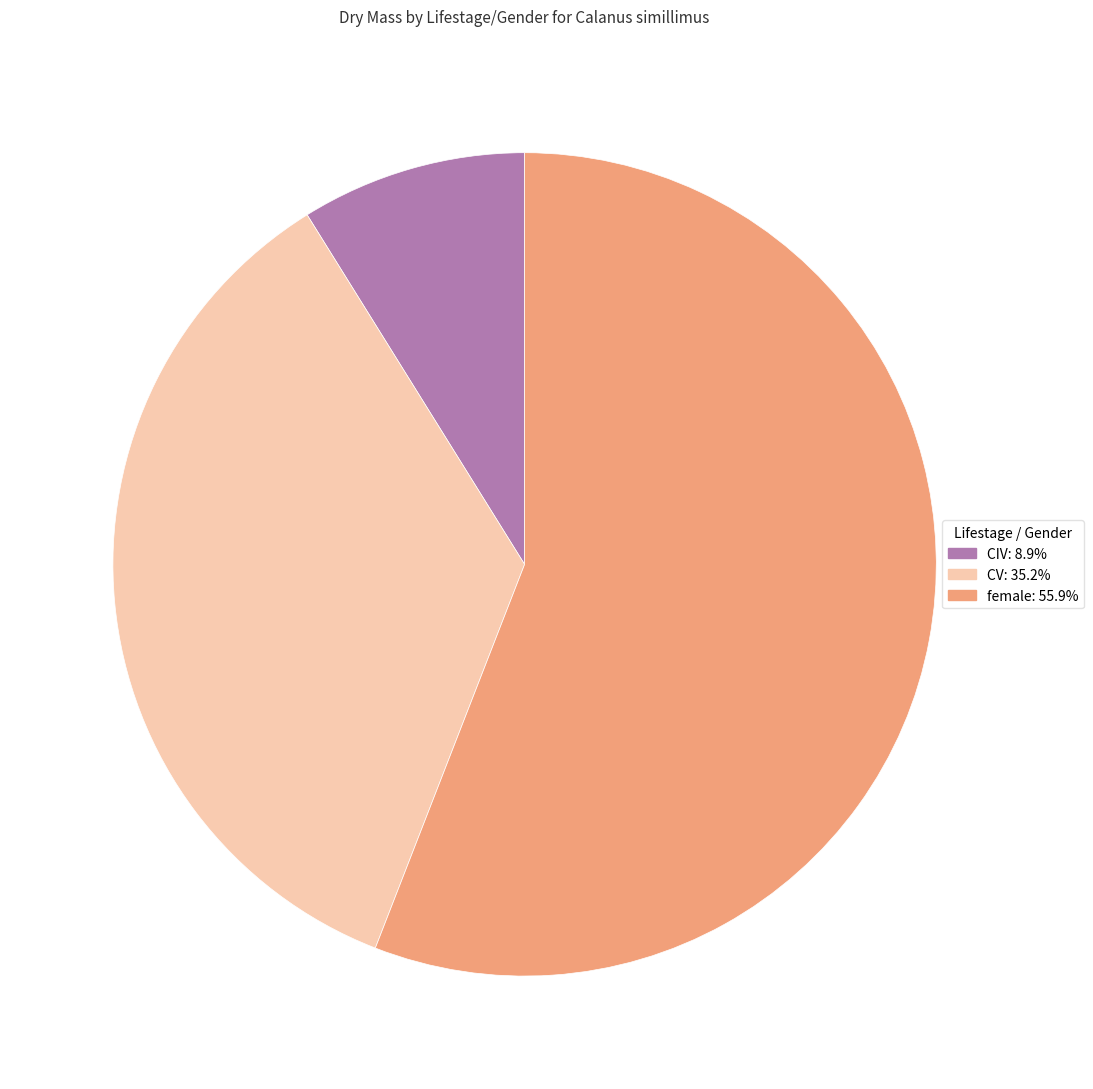

Is the sum of CIV and CV greater than half?

No